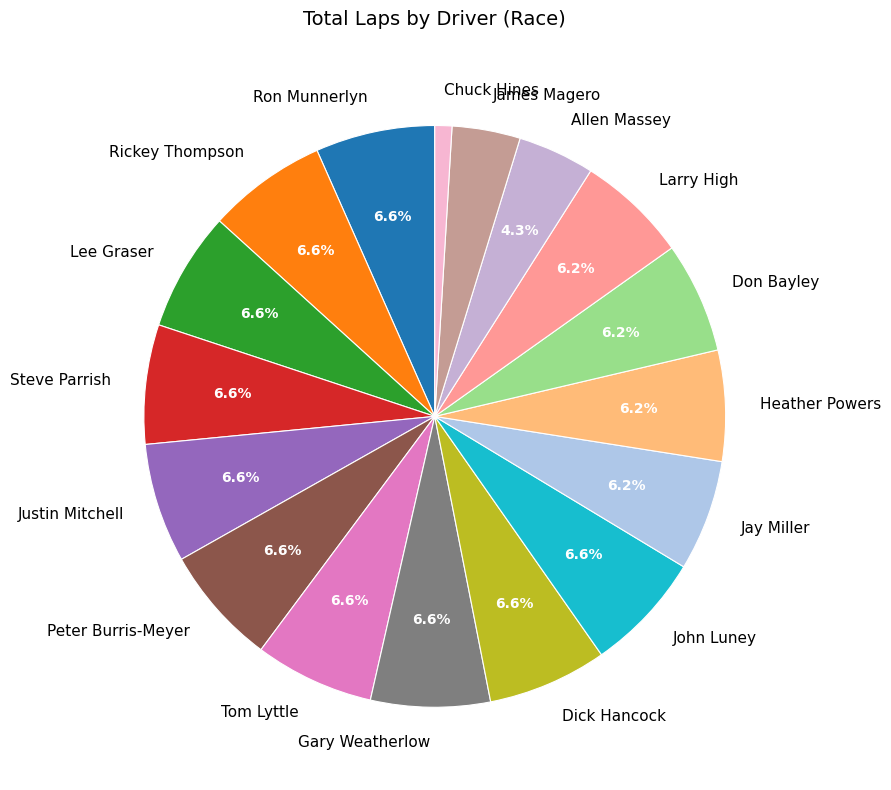

Combined, do Chuck Hines and Tom Lyttle account for over 50%?

No